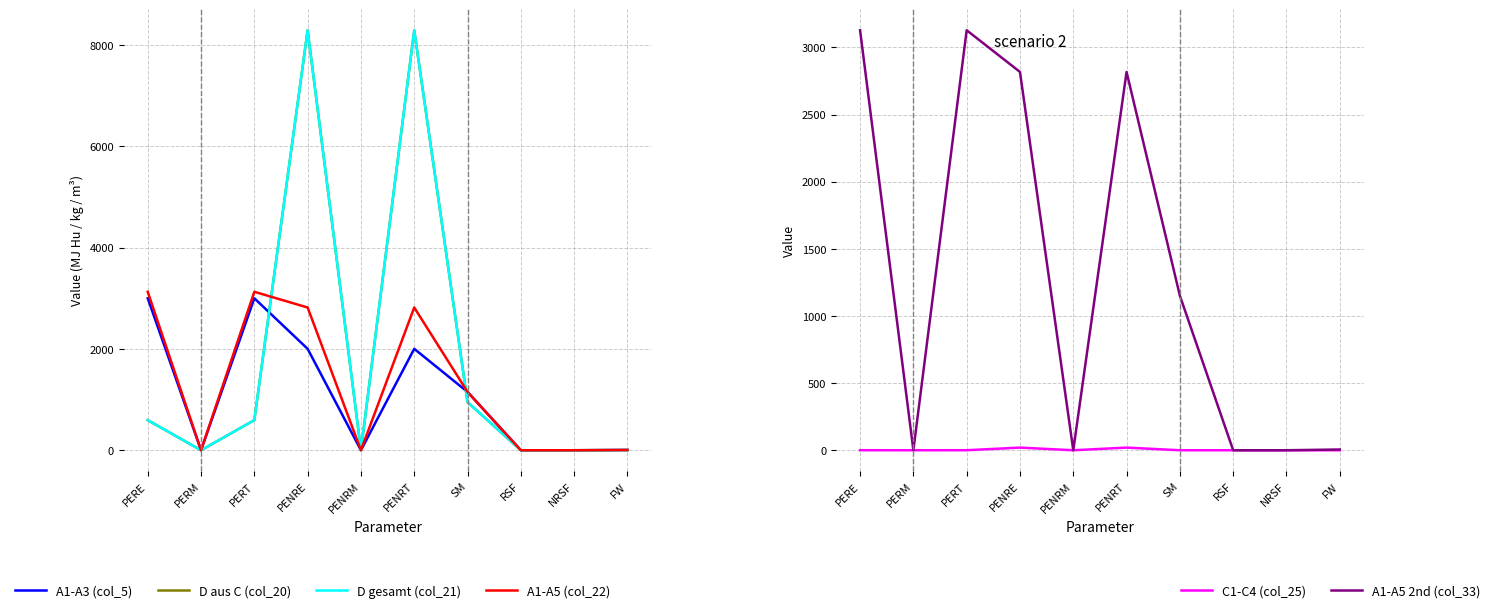

Reading right to left, extract all data points from this chart.

A1-A3 (col_5): 5.2	0.0	0.0	1151.2	2001.9	0.0	2001.9	2999.6	0.0	2999.6
D aus C (col_20): 3.6	0.0	0.0	950.0	8289.8	0.0	8289.8	594.4	0.0	594.4
D gesamt (col_21): 3.6	0.0	0.0	950.0	8289.8	0.0	8289.8	594.4	0.0	594.4
A1-A5 (col_22): 5.6	0.0	0.0	1151.2	2817.3	0.0	2817.3	3127.6	0.0	3127.6
C1-C4 (col_25): 0.0	0.0	0.0	0.0	19.7	0.0	19.7	0.2	0.0	0.2
A1-A5 2nd (col_33): 5.6	0.0	0.0	1151.2	2817.3	0.0	2817.3	3127.6	0.0	3127.6